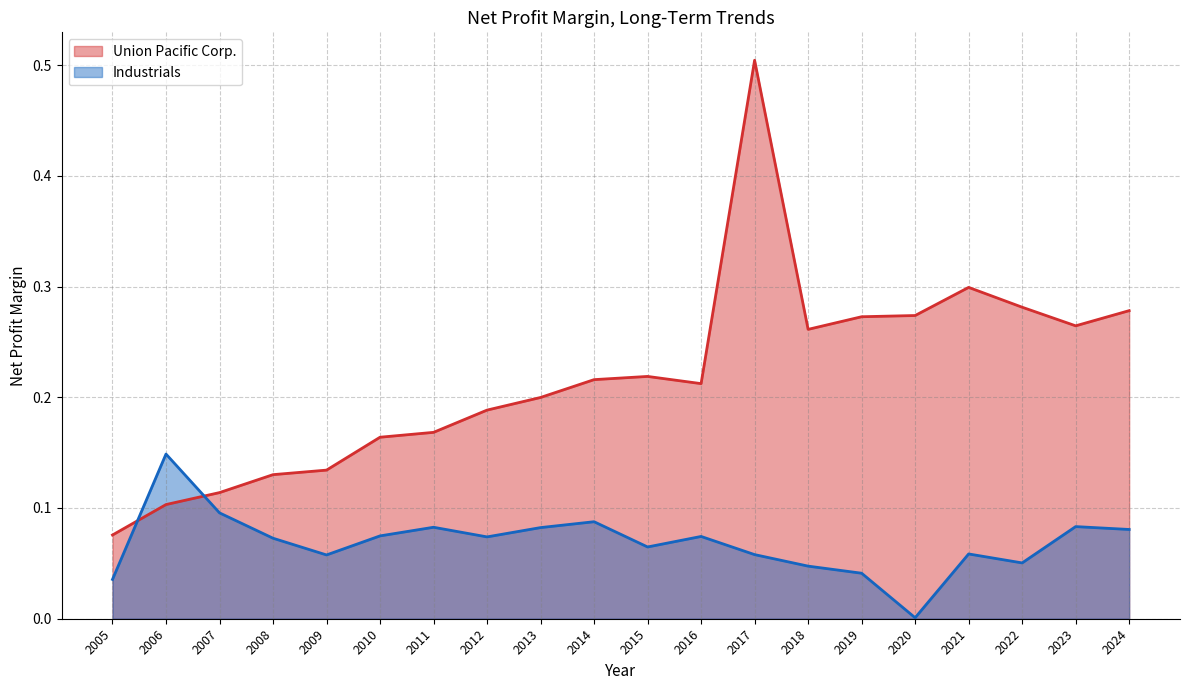

Reading left to right, extract all data points from this chart.

Union Pacific Corp.: 2024=0.3	2023=0.3	2022=0.3	2021=0.3	2020=0.3	2019=0.3	2018=0.3	2017=0.5	2016=0.2	2015=0.2	2014=0.2	2013=0.2	2012=0.2	2011=0.2	2010=0.2	2009=0.1	2008=0.1	2007=0.1	2006=0.1	2005=0.1
Industrials: 2024=0.1	2023=0.1	2022=0.1	2021=0.1	2020=0.0	2019=0.0	2018=0.0	2017=0.1	2016=0.1	2015=0.1	2014=0.1	2013=0.1	2012=0.1	2011=0.1	2010=0.1	2009=0.1	2008=0.1	2007=0.1	2006=0.1	2005=0.0